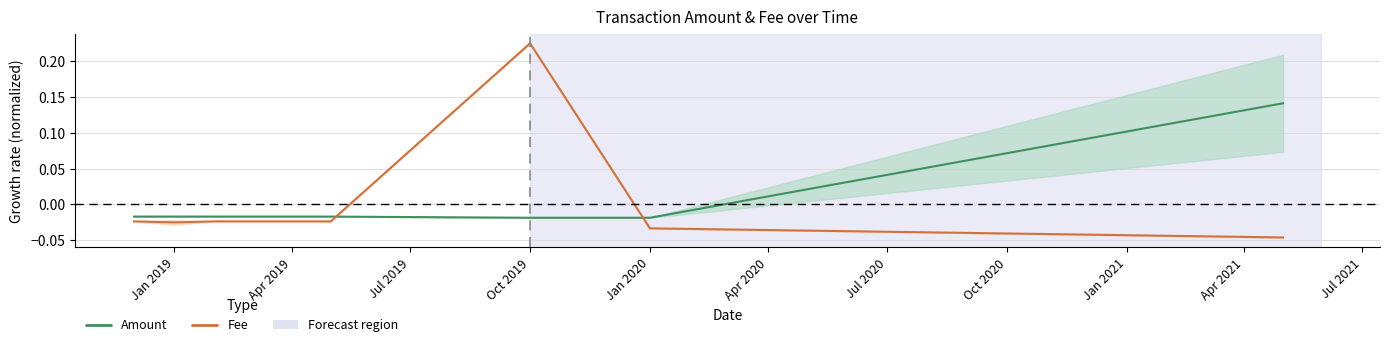

What is the label of the 9th point from the left?

Jan 2021